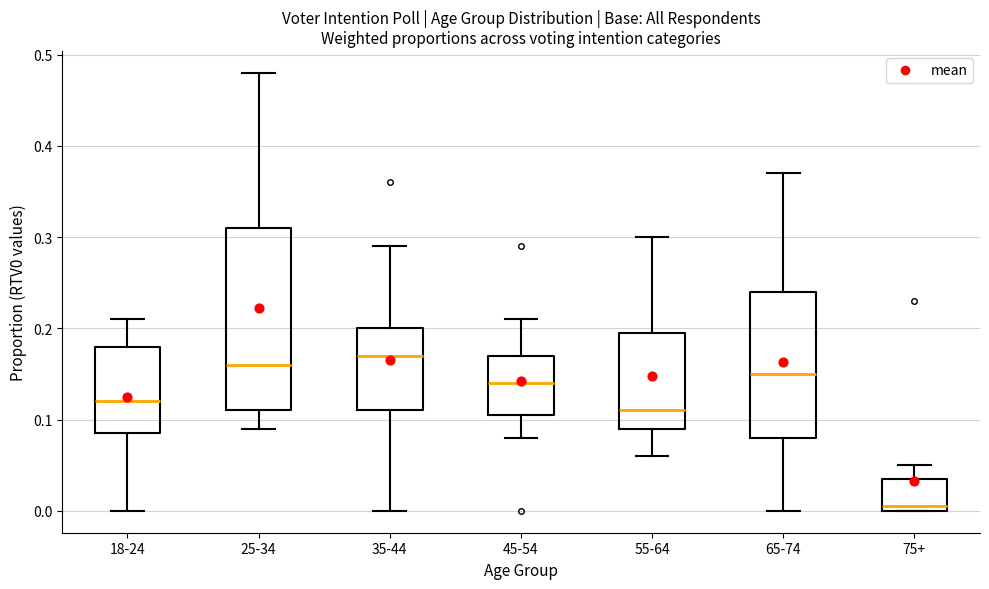

Reading left to right, read every box against the y-axis: the position of its median line, the range the box covers, and the ends of its whiskers. The values are not printed on the chart, so give them approximately, as read against the axis.

18-24: median 0.12, box 0.09 to 0.18, whiskers 0.00 to 0.21
25-34: median 0.16, box 0.11 to 0.31, whiskers 0.09 to 0.48
35-44: median 0.17, box 0.11 to 0.20, whiskers 0.00 to 0.29
45-54: median 0.14, box 0.11 to 0.17, whiskers 0.08 to 0.21
55-64: median 0.11, box 0.09 to 0.20, whiskers 0.06 to 0.30
65-74: median 0.15, box 0.08 to 0.24, whiskers 0.00 to 0.37
75+: median 0.01, box 0.00 to 0.04, whiskers 0.00 to 0.05